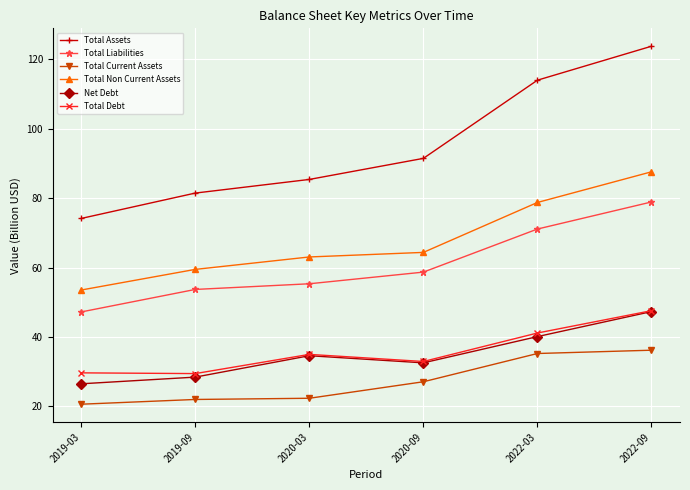

At which category is the sum across all series the highest?

2022-09